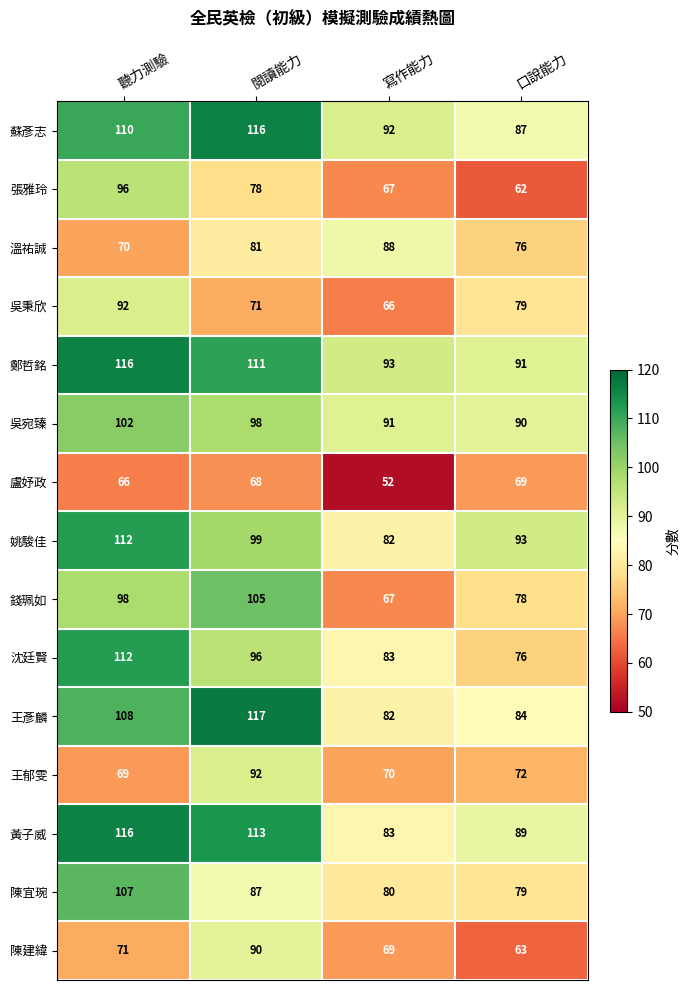

At which label is 錢珮如 closest to 86?

口說能力